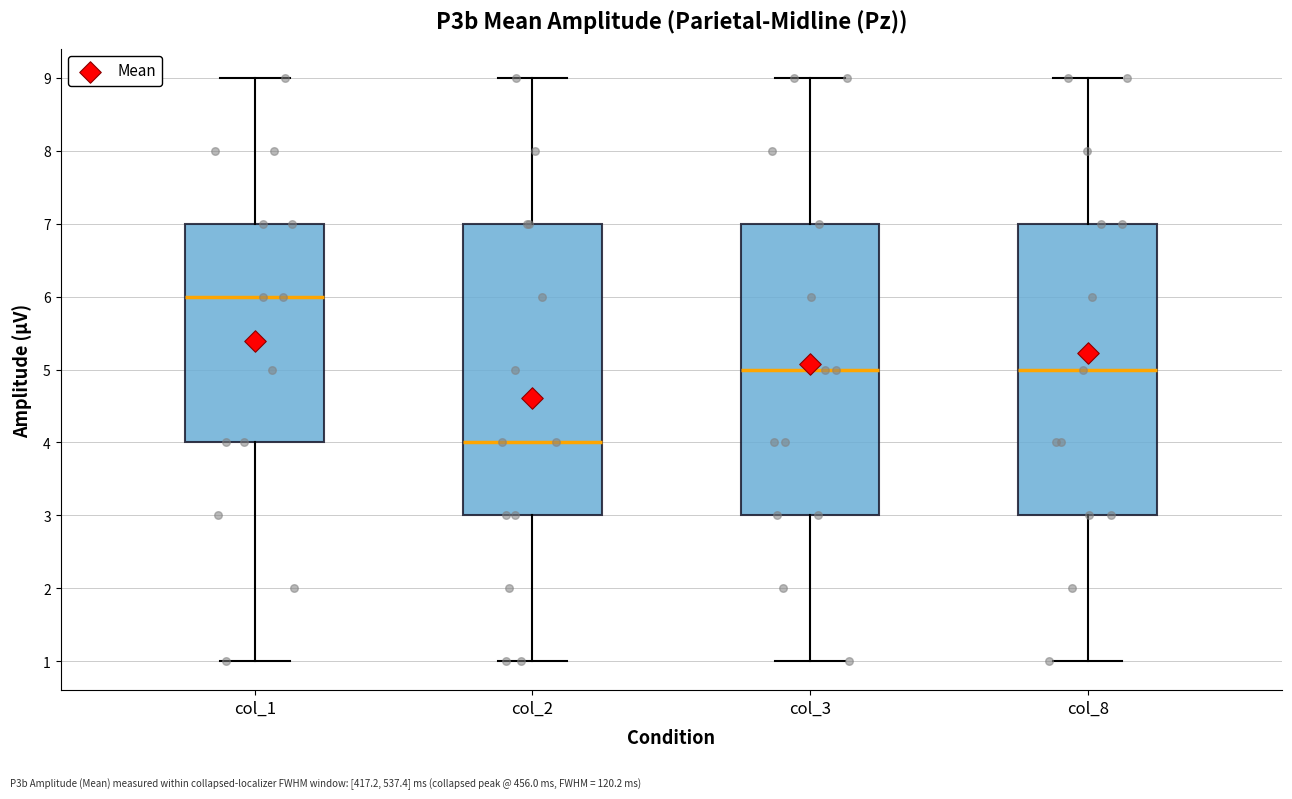

Reading left to right, read every box against the y-axis: the position of its median line, the range the box covers, and the ends of its whiskers. The values are not printed on the chart, so give them approximately, as read against the axis.

col_1: median 6, box 4 to 7, whiskers 1 to 9
col_2: median 4, box 3 to 7, whiskers 1 to 9
col_3: median 5, box 3 to 7, whiskers 1 to 9
col_8: median 5, box 3 to 7, whiskers 1 to 9